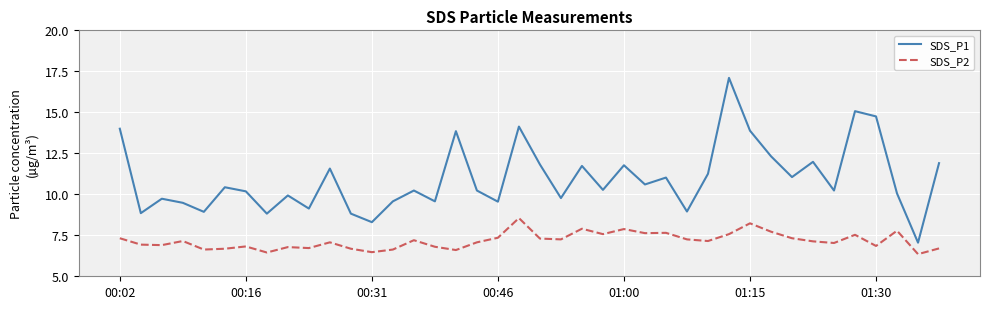

True or false: SDS_P1 and SDS_P2 intersect in this chart.

False